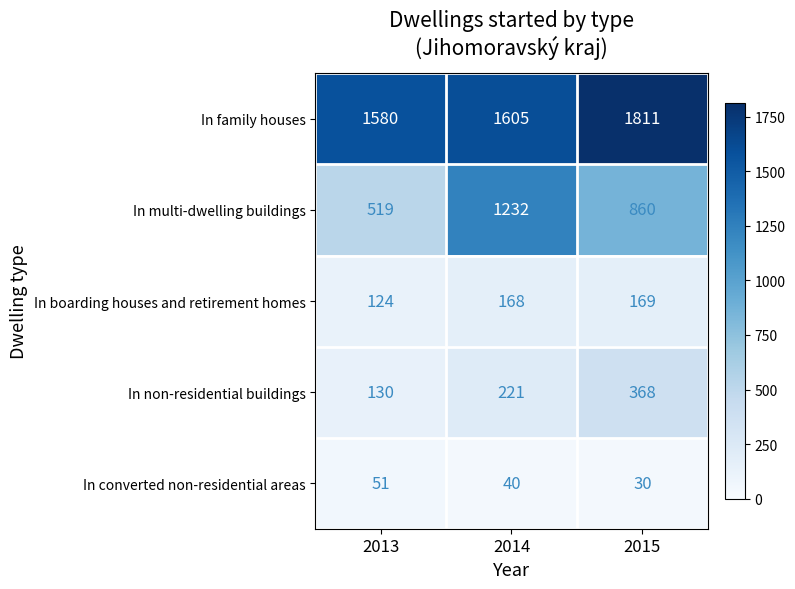

How many data points does each series have?

3